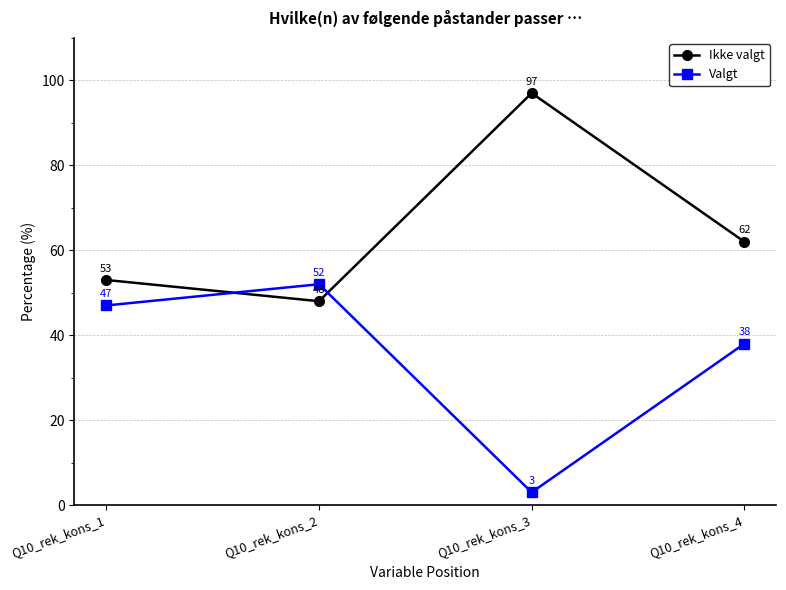

Rank the series at Q10_rek_kons_4 from lowest to highest value.

Valgt, Ikke valgt